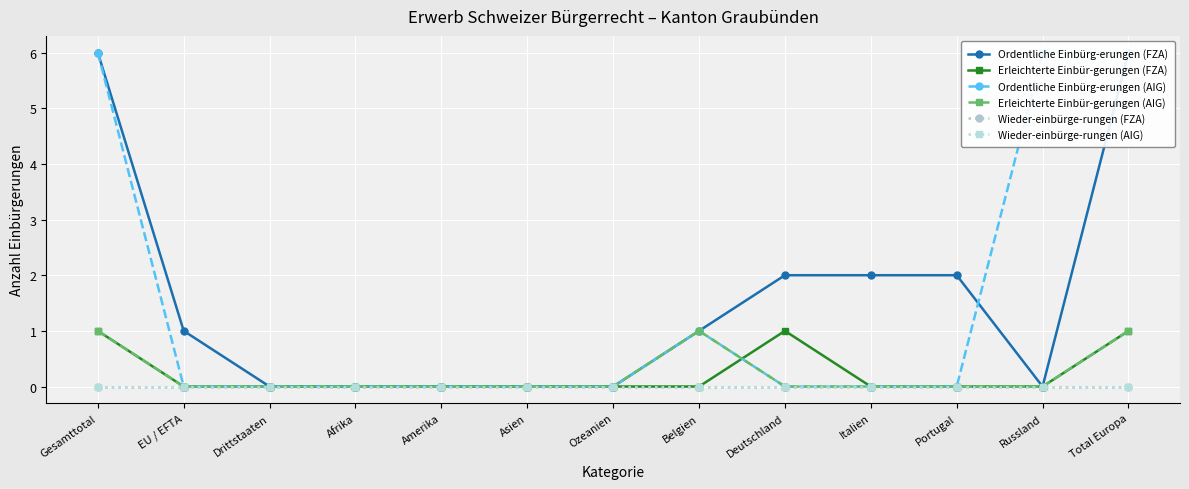

True or false: Wieder-einbürge-rungen (FZA) and Wieder-einbürge-rungen (AIG) cross at least once.

False